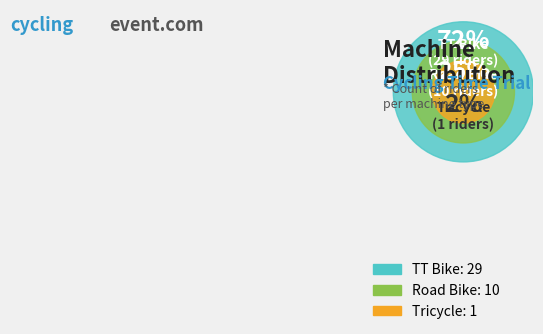

Is Road Bike the majority of the pie?

No